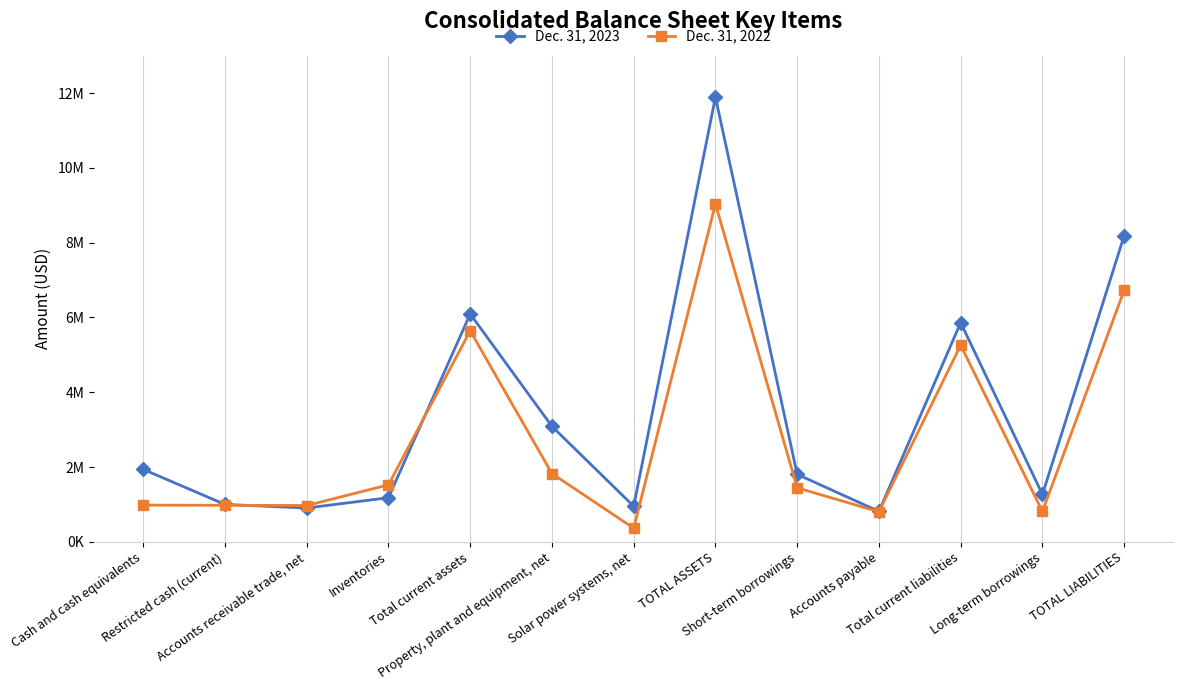

What position from the left is Accounts receivable trade, net?

3